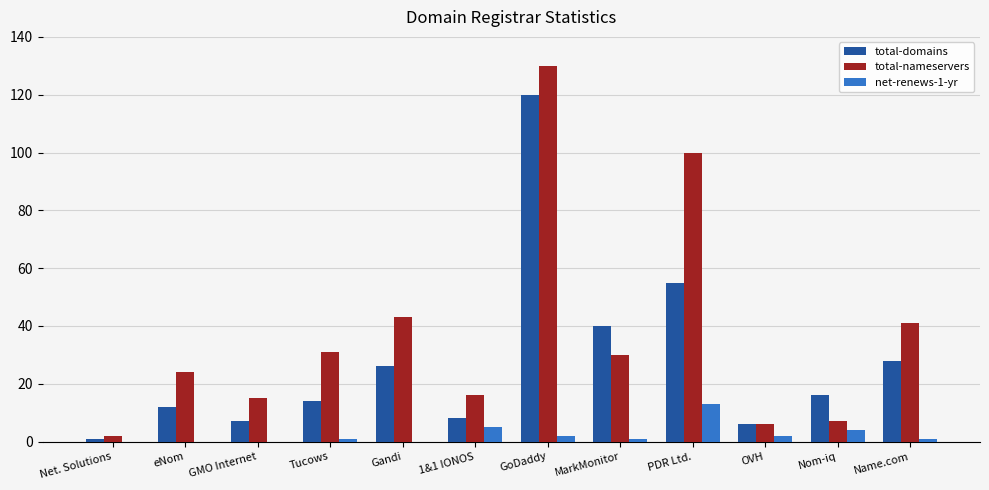

Which series has the largest total across all categories?

total-nameservers